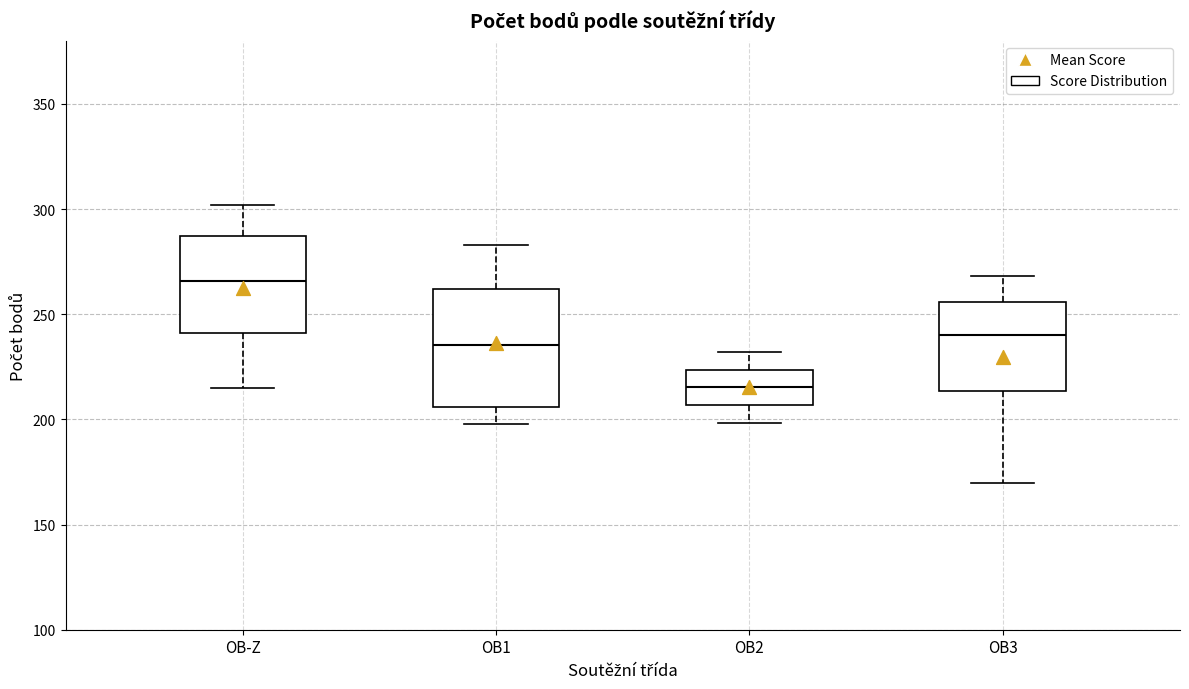

Reading left to right, transcribe this box plot: for each box, give where its median line is, the range the box spans, and where its two whiskers end, as read against the y-axis. The values are not printed on the chart, so give them approximately, as read against the axis.

OB-Z: median 265, box 240 to 285, whiskers 215 to 300
OB1: median 235, box 205 to 260, whiskers 200 to 285
OB2: median 215, box 205 to 225, whiskers 200 to 230
OB3: median 240, box 215 to 255, whiskers 170 to 270